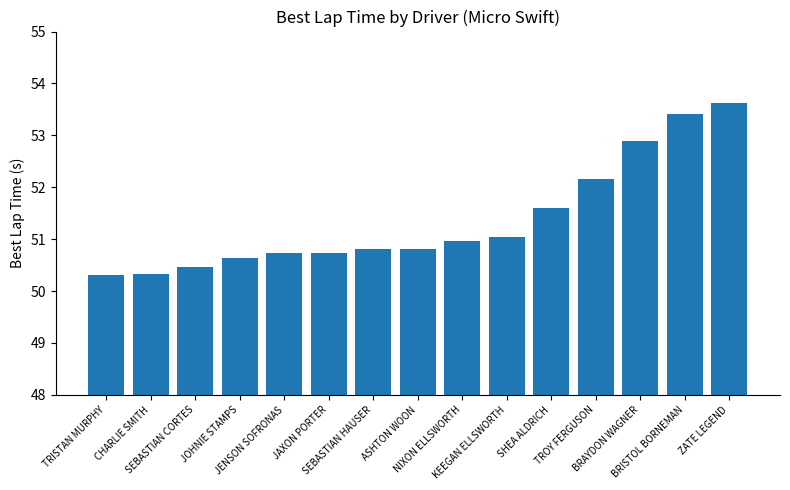

Reading right to left, what are all the values shown in this chart?

ZATE LEGEND=53.6	BRISTOL BORNEMAN=53.4	BRAYDON WAGNER=52.9	TROY FERGUSON=52.2	SHEA ALDRICH=51.6	KEEGAN ELLSWORTH=51.0	NIXON ELLSWORTH=51.0	ASHTON WOON=50.8	SEBASTIAN HAUSER=50.8	JAXON PORTER=50.7	JENSON SOFRONAS=50.7	JOHNIE STAMPS=50.6	SEBASTIAN CORTES=50.5	CHARLIE SMITH=50.3	TRISTAN MURPHY=50.3